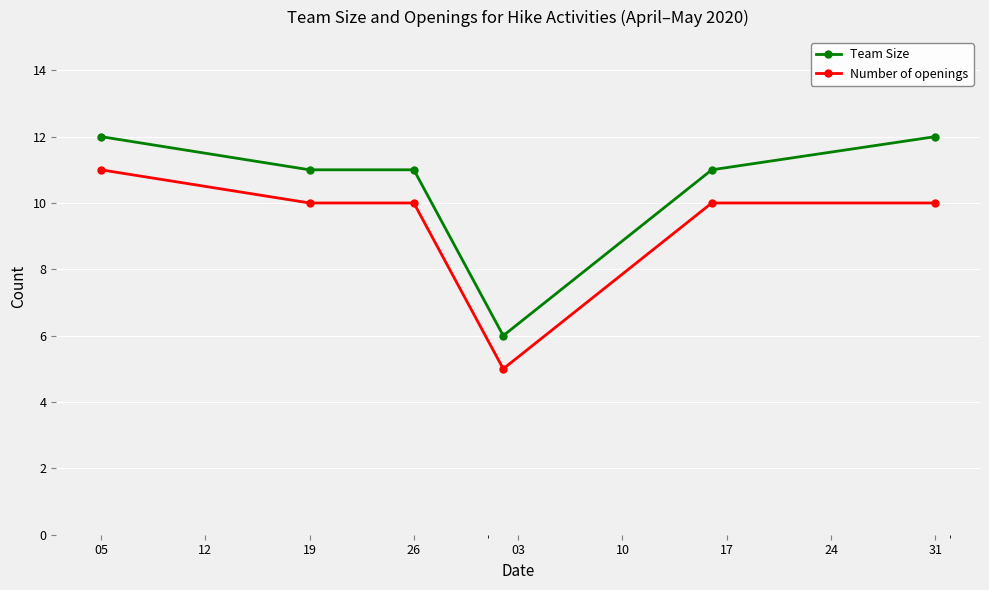

At how many categories does at least one series exceed 10?

5